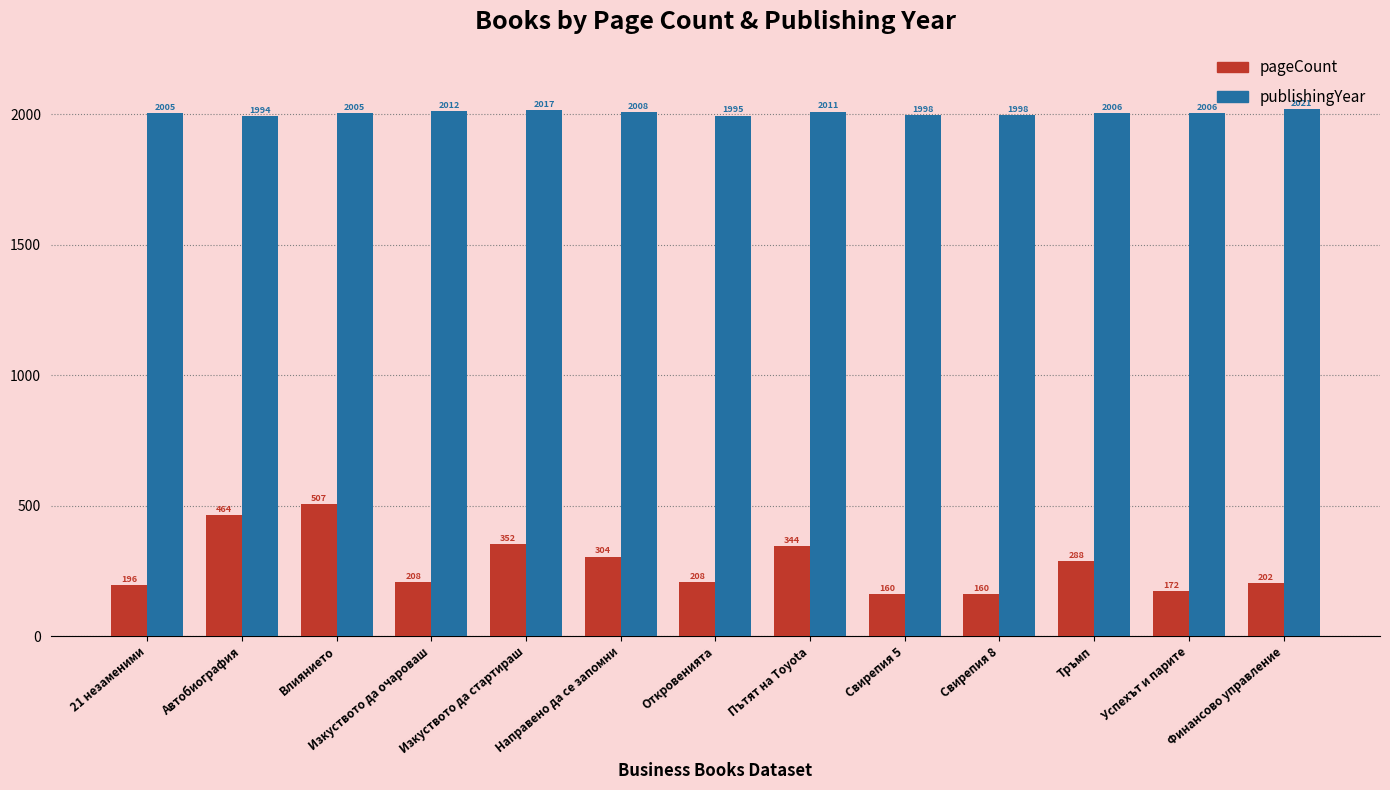

At how many categories does at least one series exceed 1612?

13